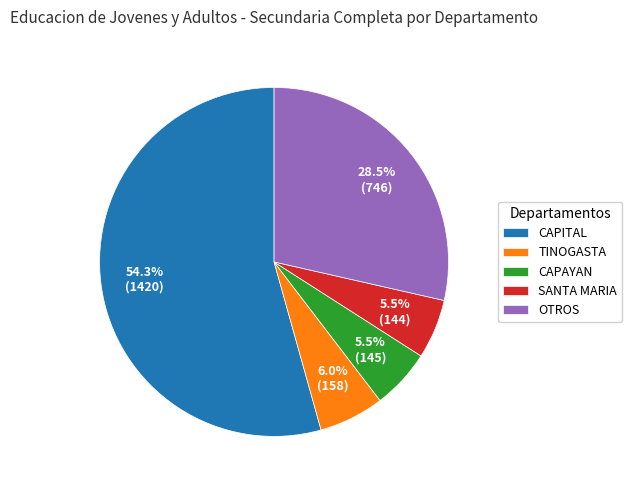

Is the sum of OTROS and CAPAYAN greater than half?

No